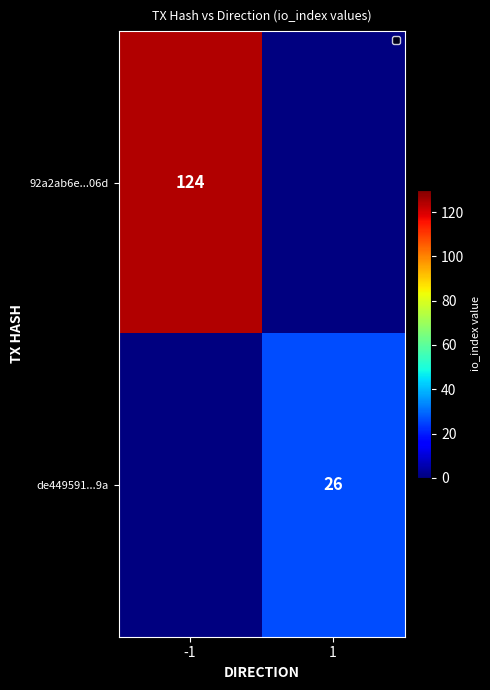

Is the value of de449591...9a at 1 greater than the value of 92a2ab6e...06d at -1?

No